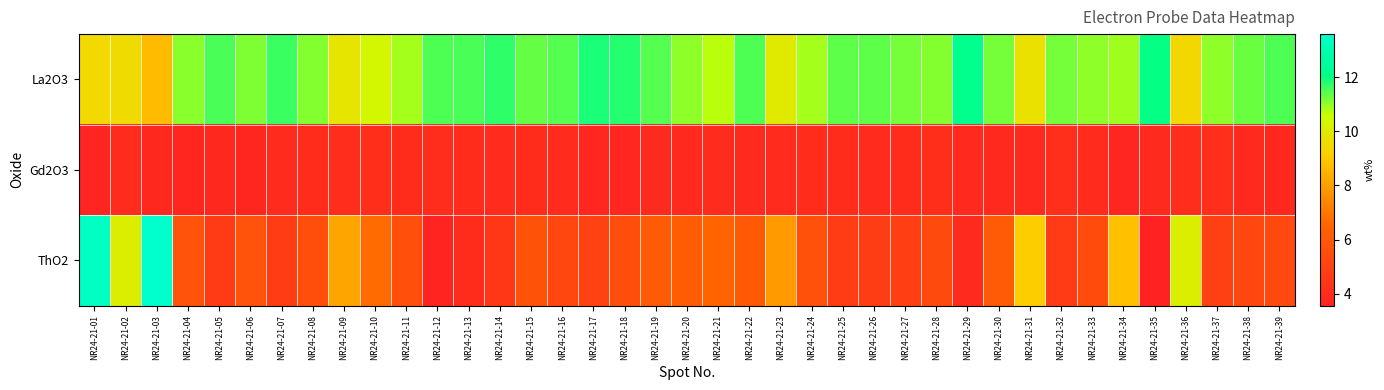

Reading left to right, what are all the values shown in this chart?

La2O3: NR24-21-01=9.5	NR24-21-02=9.5	NR24-21-03=8.7	NR24-21-04=11.1	NR24-21-05=11.5	NR24-21-06=11.2	NR24-21-07=11.7	NR24-21-08=11.1	NR24-21-09=9.8	NR24-21-10=10.4	NR24-21-11=10.9	NR24-21-12=11.5	NR24-21-13=11.6	NR24-21-14=11.7	NR24-21-15=11.3	NR24-21-16=11.4	NR24-21-17=11.9	NR24-21-18=11.8	NR24-21-19=11.5	NR24-21-20=11.0	NR24-21-21=10.7	NR24-21-22=11.5	NR24-21-23=10.0	NR24-21-24=10.9	NR24-21-25=11.4	NR24-21-26=11.4	NR24-21-27=11.2	NR24-21-28=11.1	NR24-21-29=12.2	NR24-21-30=11.2	NR24-21-31=9.7	NR24-21-32=11.2	NR24-21-33=11.0	NR24-21-34=10.9	NR24-21-35=12.1	NR24-21-36=9.4	NR24-21-37=11.0	NR24-21-38=11.3	NR24-21-39=11.5
Gd2O3: NR24-21-01=3.7	NR24-21-02=4.0	NR24-21-03=3.8	NR24-21-04=3.8	NR24-21-05=3.8	NR24-21-06=3.8	NR24-21-07=4.0	NR24-21-08=4.1	NR24-21-09=4.1	NR24-21-10=4.1	NR24-21-11=4.0	NR24-21-12=4.1	NR24-21-13=4.1	NR24-21-14=4.0	NR24-21-15=4.0	NR24-21-16=4.0	NR24-21-17=3.8	NR24-21-18=3.8	NR24-21-19=3.9	NR24-21-20=4.0	NR24-21-21=4.0	NR24-21-22=3.9	NR24-21-23=4.0	NR24-21-24=4.0	NR24-21-25=4.0	NR24-21-26=4.0	NR24-21-27=4.0	NR24-21-28=4.1	NR24-21-29=3.9	NR24-21-30=3.9	NR24-21-31=4.0	NR24-21-32=4.2	NR24-21-33=4.0	NR24-21-34=3.7	NR24-21-35=3.9	NR24-21-36=4.1	NR24-21-37=4.2	NR24-21-38=3.9	NR24-21-39=3.9
ThO2: NR24-21-01=13.4	NR24-21-02=10.1	NR24-21-03=13.6	NR24-21-04=5.7	NR24-21-05=4.7	NR24-21-06=5.7	NR24-21-07=4.7	NR24-21-08=5.5	NR24-21-09=8.1	NR24-21-10=6.7	NR24-21-11=5.6	NR24-21-12=3.7	NR24-21-13=4.1	NR24-21-14=4.5	NR24-21-15=5.7	NR24-21-16=5.2	NR24-21-17=5.0	NR24-21-18=5.5	NR24-21-19=6.1	NR24-21-20=6.2	NR24-21-21=6.5	NR24-21-22=6.0	NR24-21-23=7.9	NR24-21-24=5.6	NR24-21-25=4.7	NR24-21-26=4.8	NR24-21-27=4.9	NR24-21-28=5.4	NR24-21-29=3.9	NR24-21-30=6.1	NR24-21-31=9.1	NR24-21-32=4.7	NR24-21-33=5.5	NR24-21-34=8.8	NR24-21-35=3.6	NR24-21-36=10.1	NR24-21-37=4.9	NR24-21-38=5.2	NR24-21-39=5.3